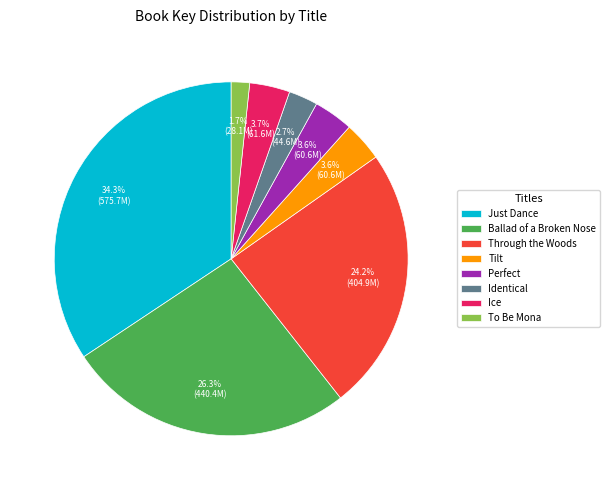

How many slices are in this pie chart?

8